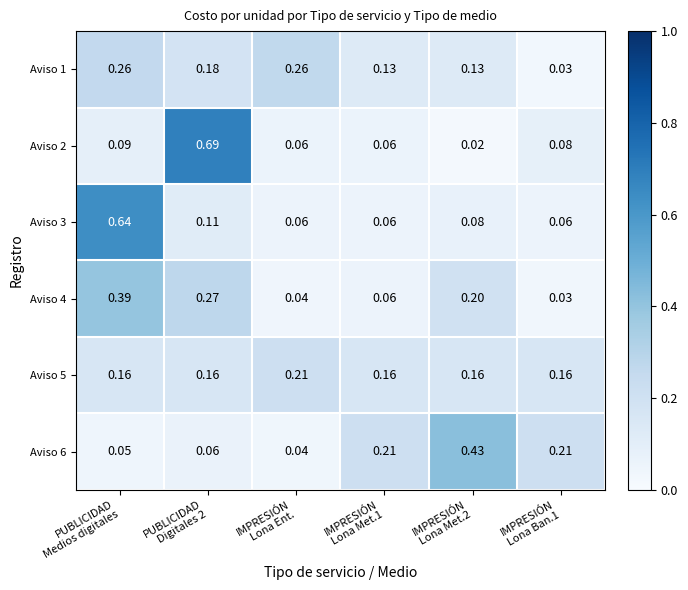

How many data points does each series have?

6